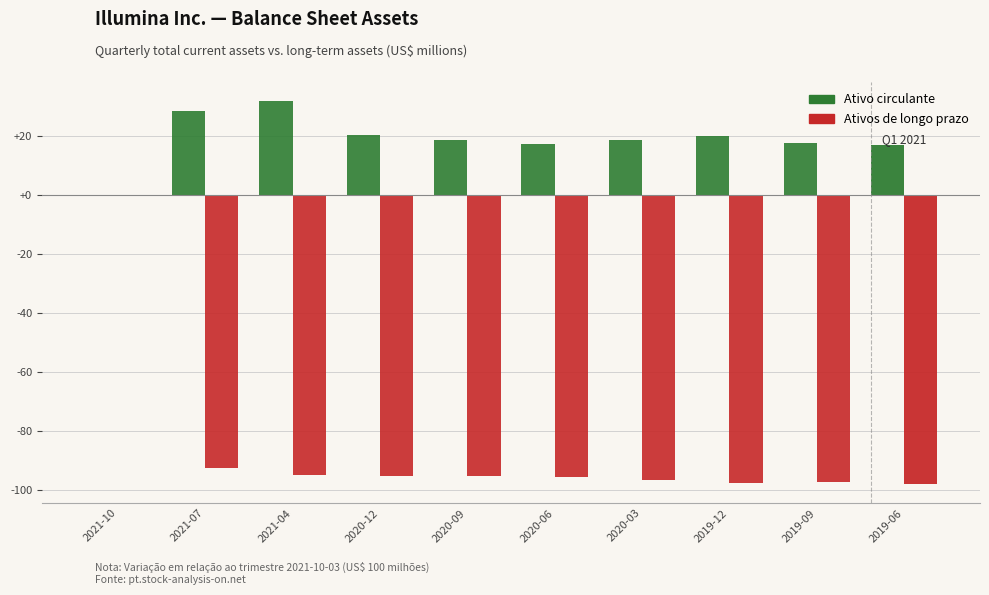

Which series has the largest total across all categories?

Ativo circulante